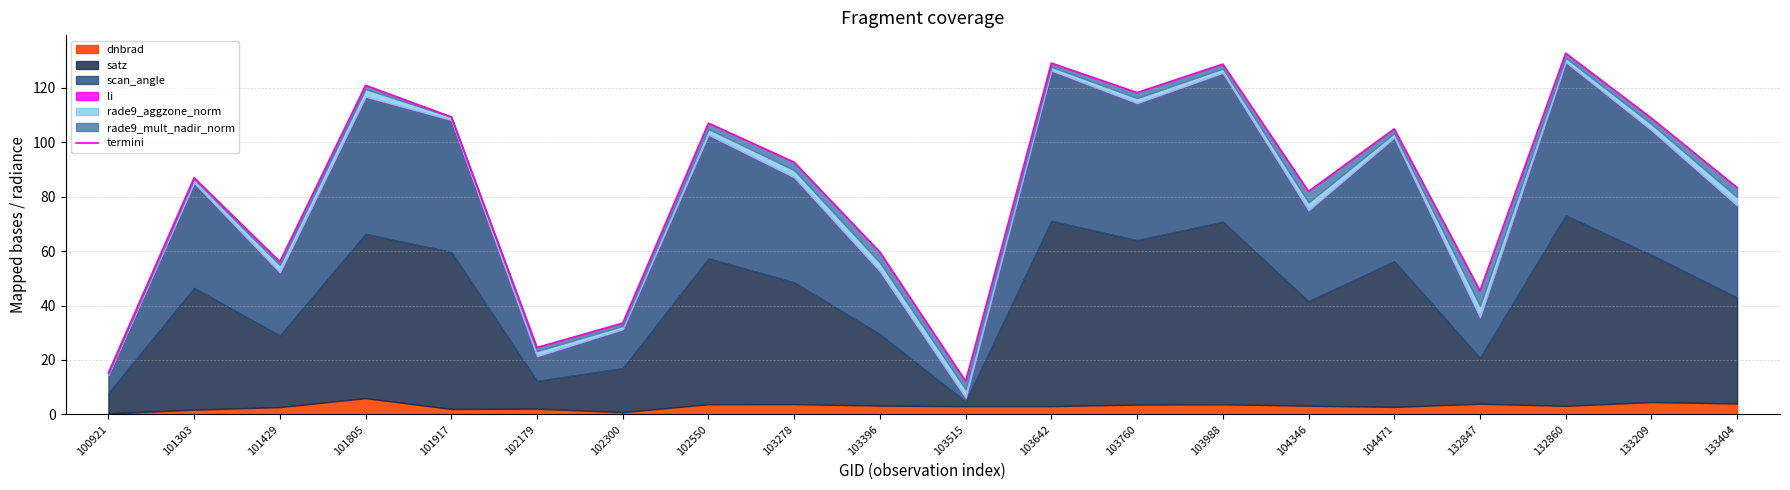

What is the approximate value at 101303?

87.0